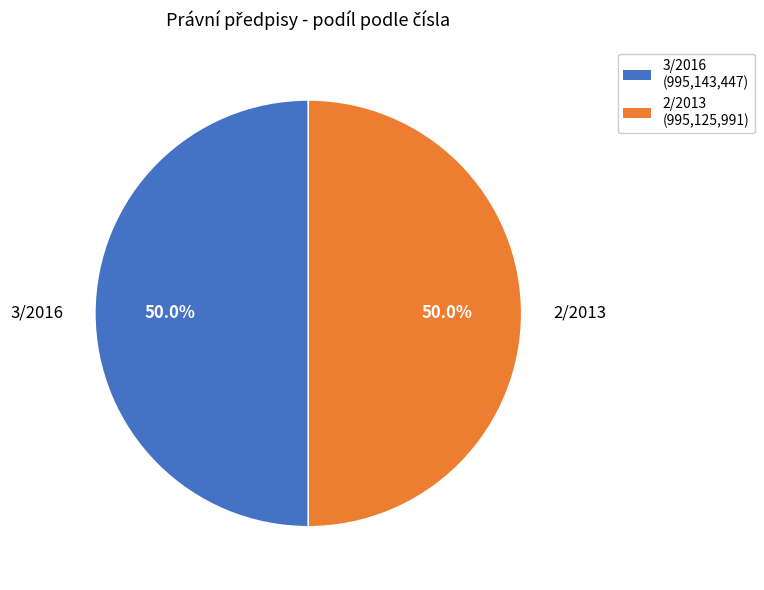

Approximately how many times larger is the value at 3/2016 compared to 2/2013?

1.0